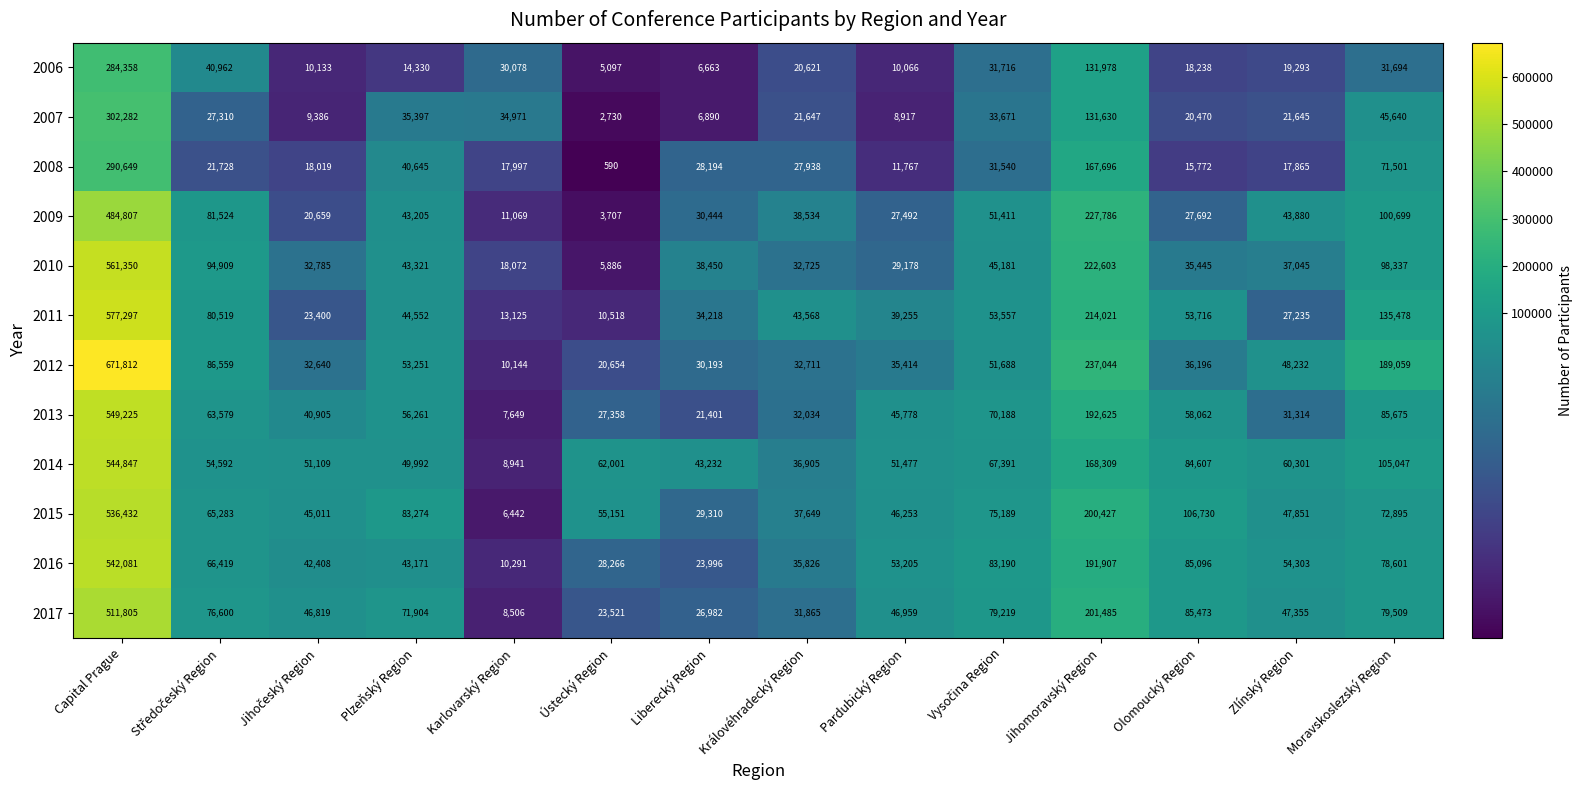

What is the minimum value for 2006?

5097